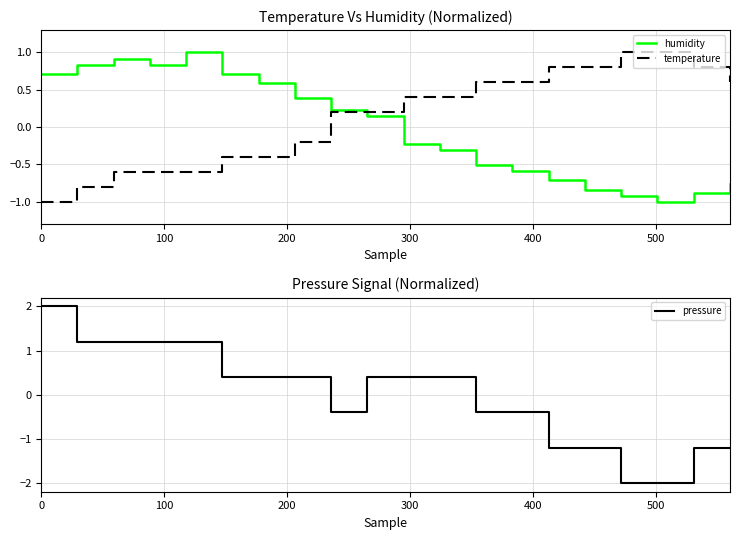

What is the sum of all temperature values?

2.8